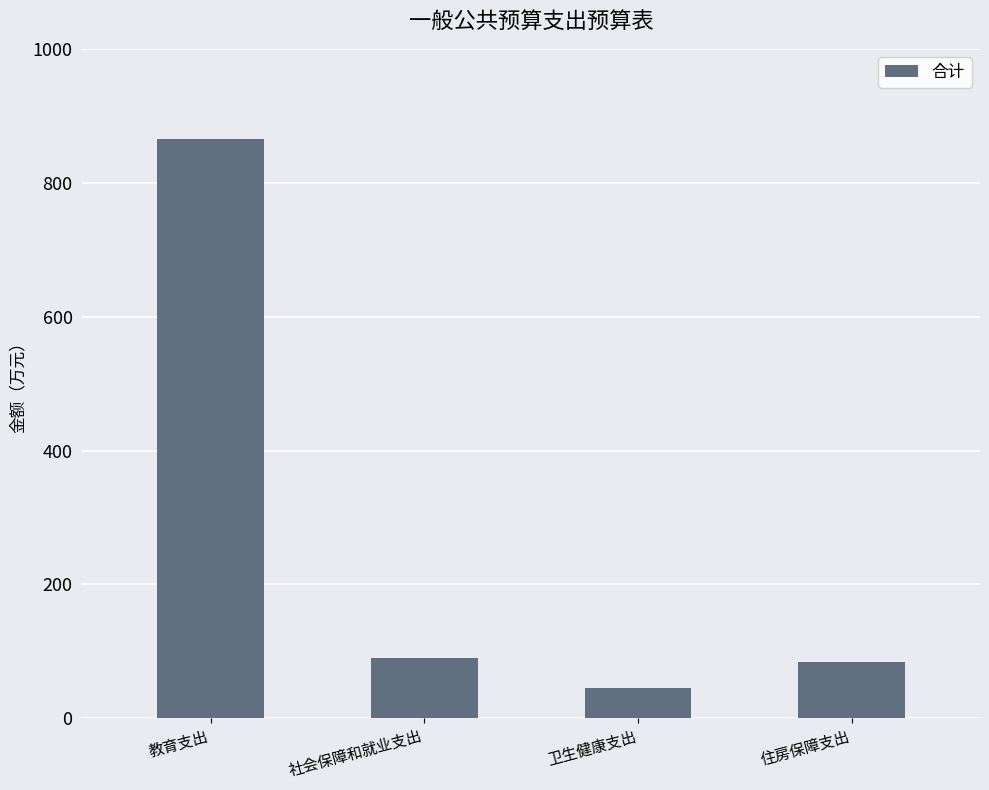

What position from the right is 住房保障支出?

1